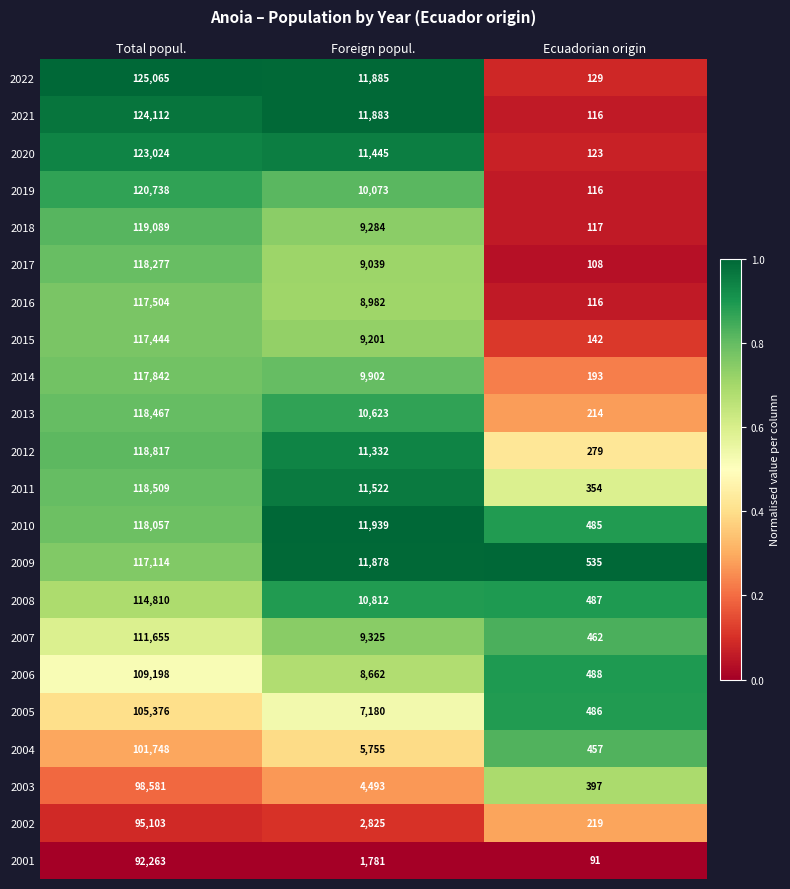

Which series has the widest spread of values?

2022